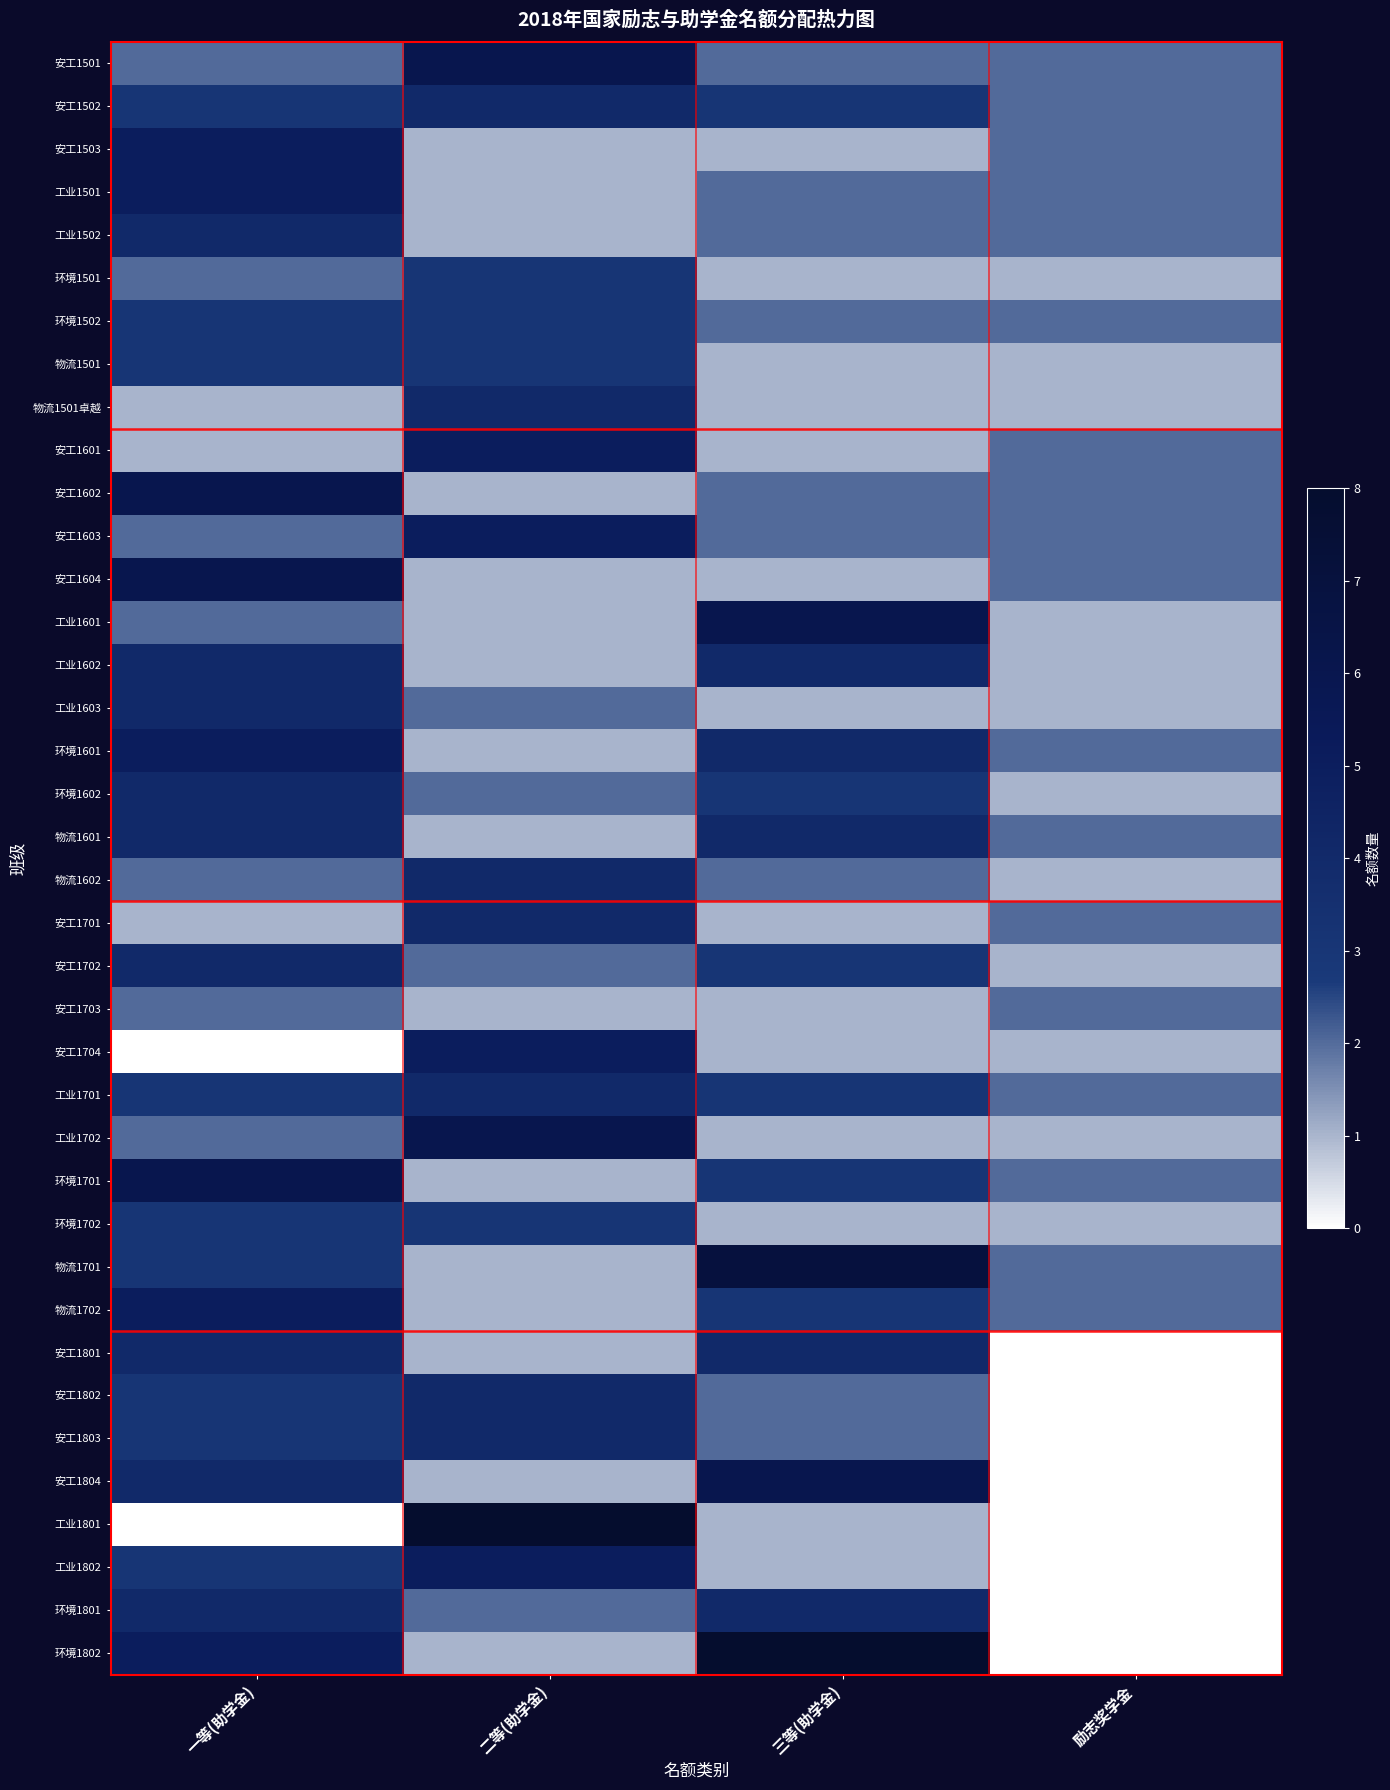

Which series changed the most between 三等(助学金) and 励志奖学金?

环境1802